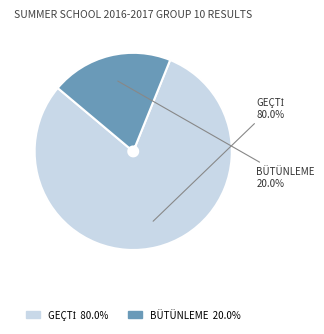

Does any single category account for the majority?

Yes